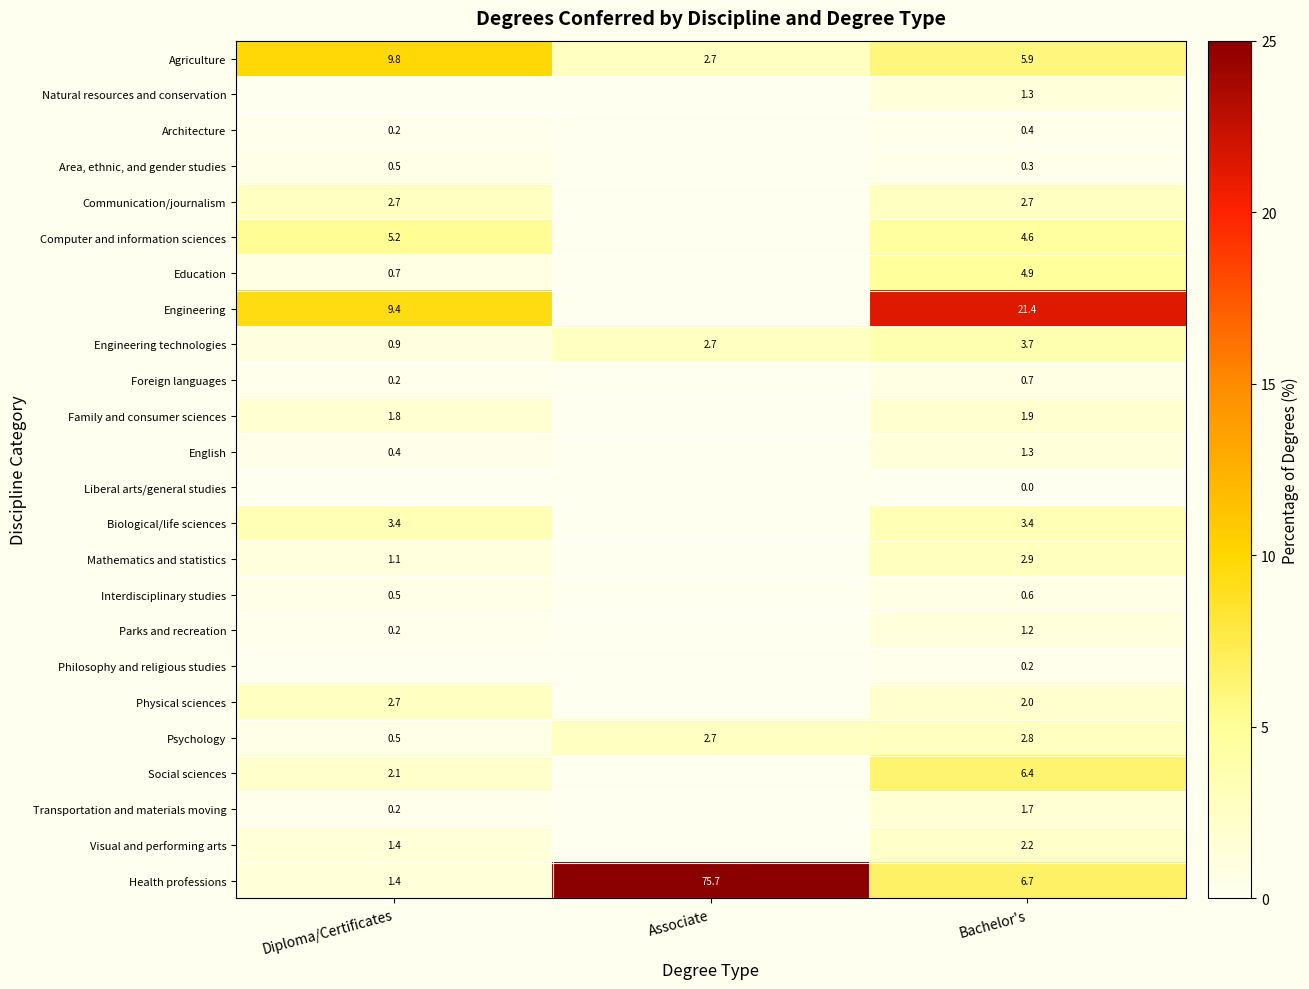

At how many categories does at least one series exceed 11?

2